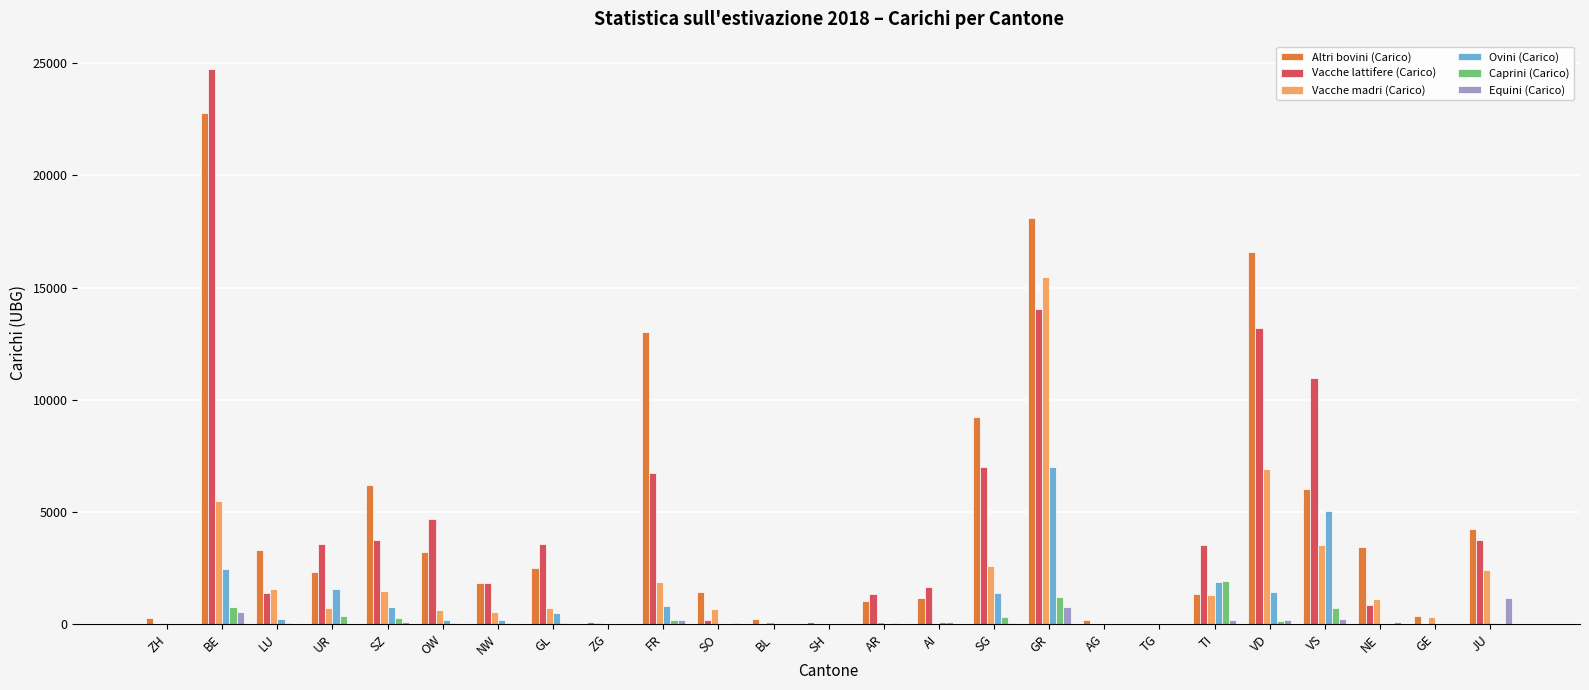

At which category does the chart reach its peak across all series?

BE